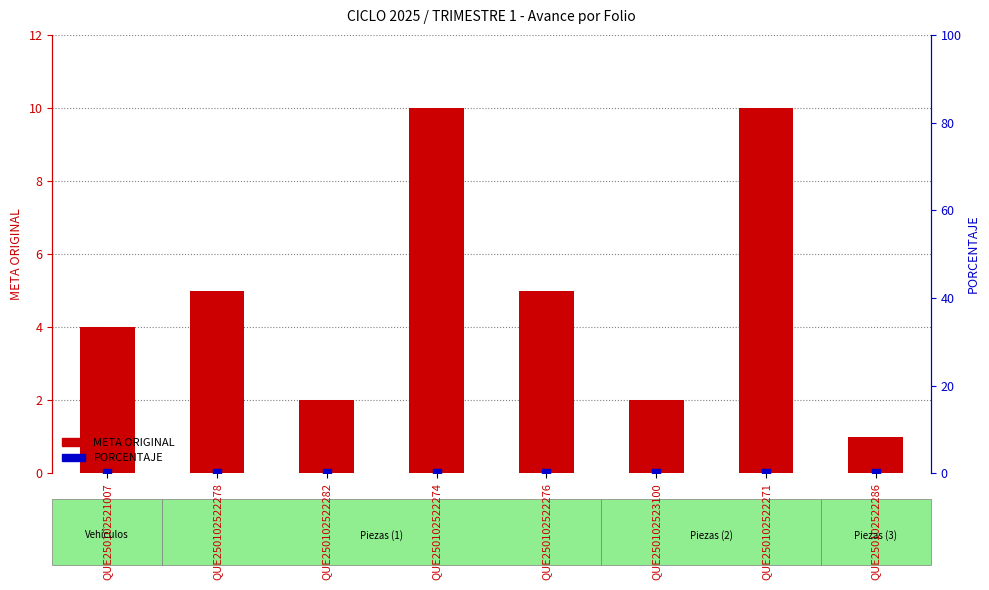

Which series has the largest total across all categories?

META ORIGINAL